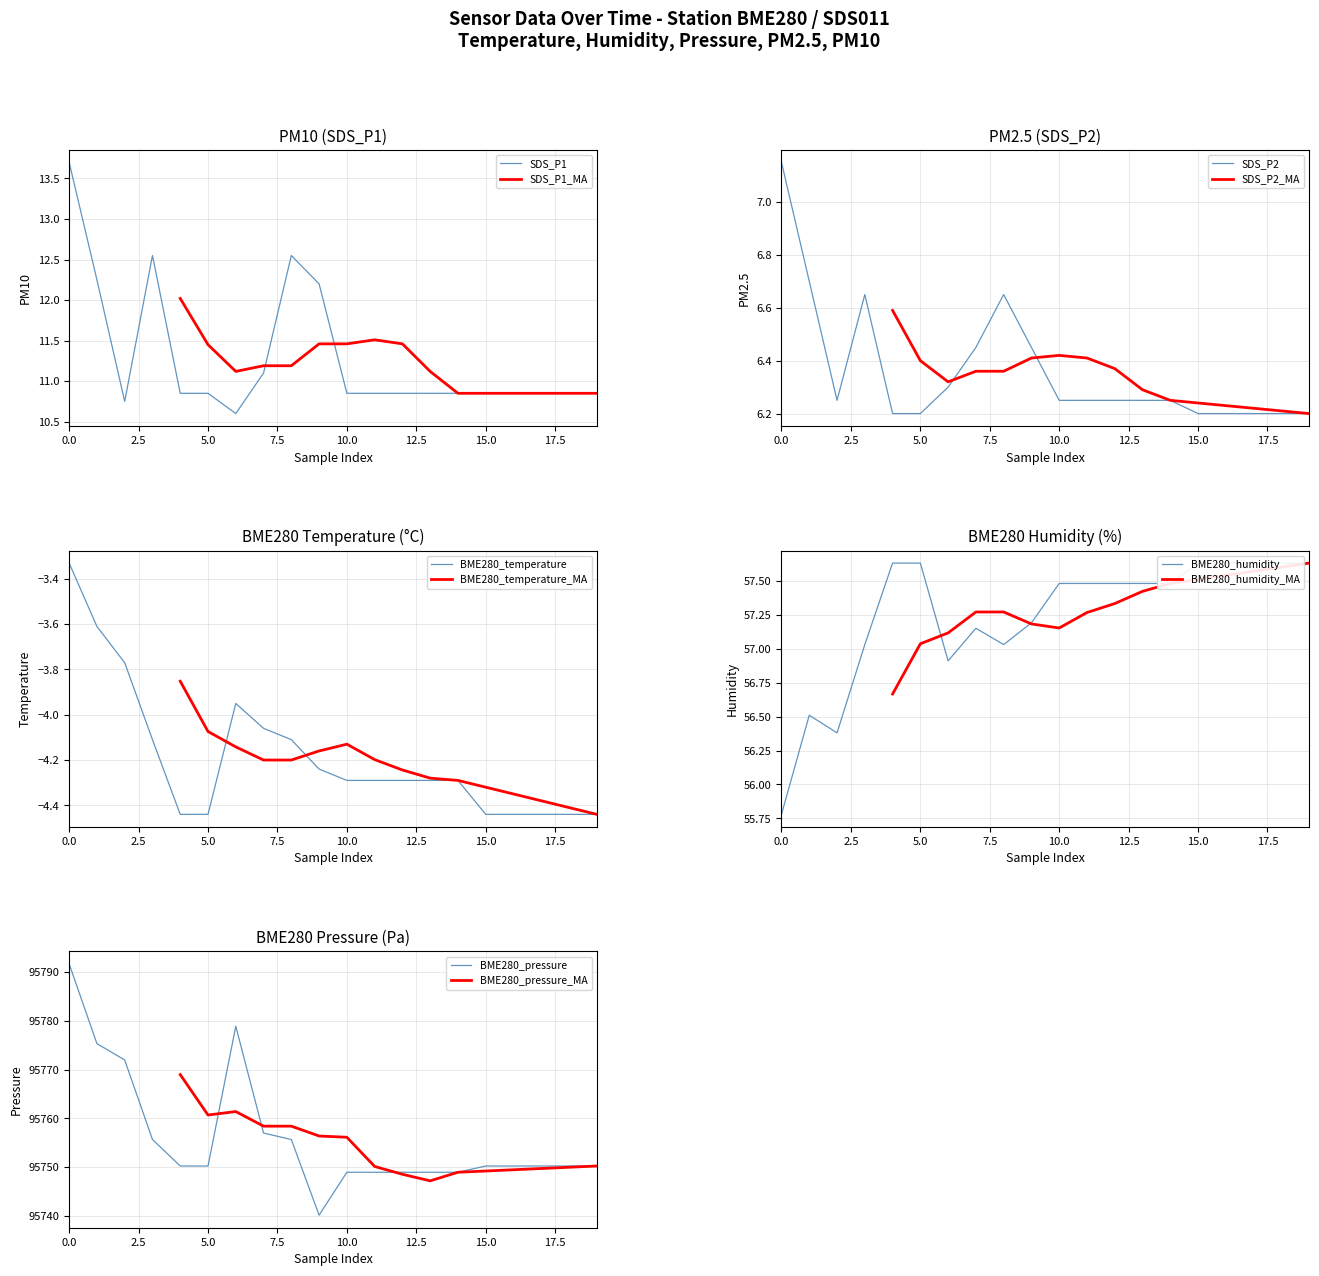

At how many categories does at least one series exceed 60513?

20